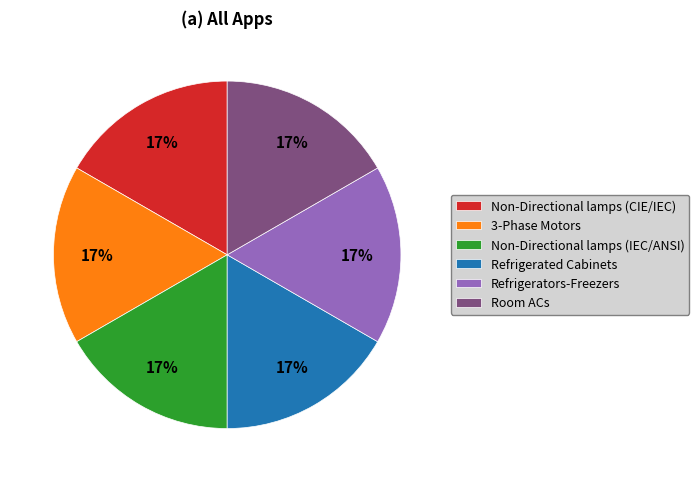

Approximately how many times larger is the value at Non-Directional lamps (IEC/ANSI) compared to Refrigerated Cabinets?

1.0